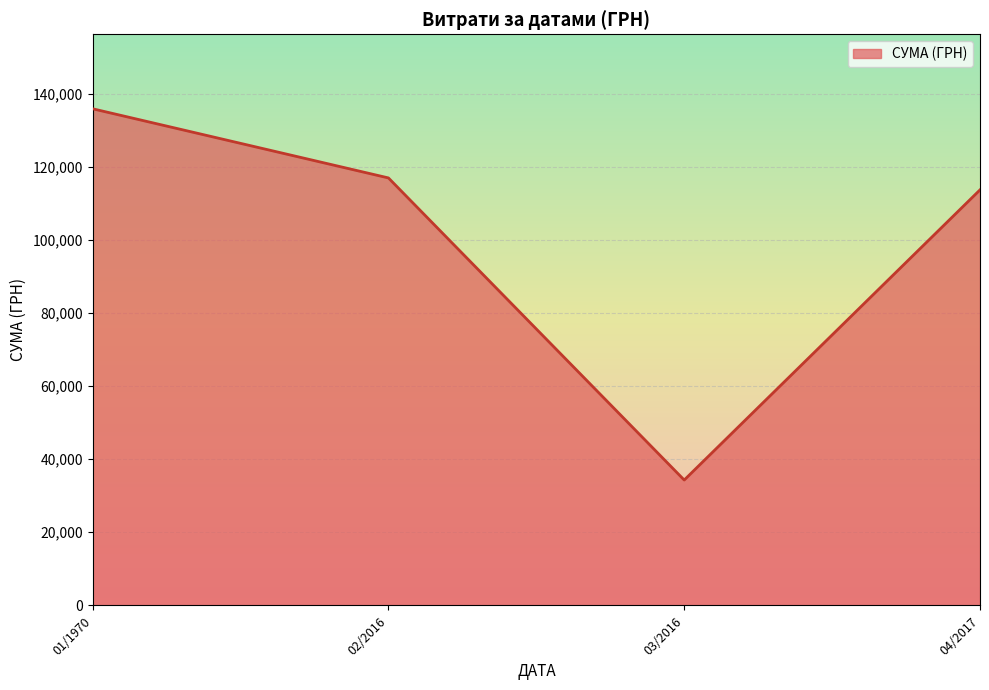

Which has a higher value, 02/2016 or 01/1970?

01/1970